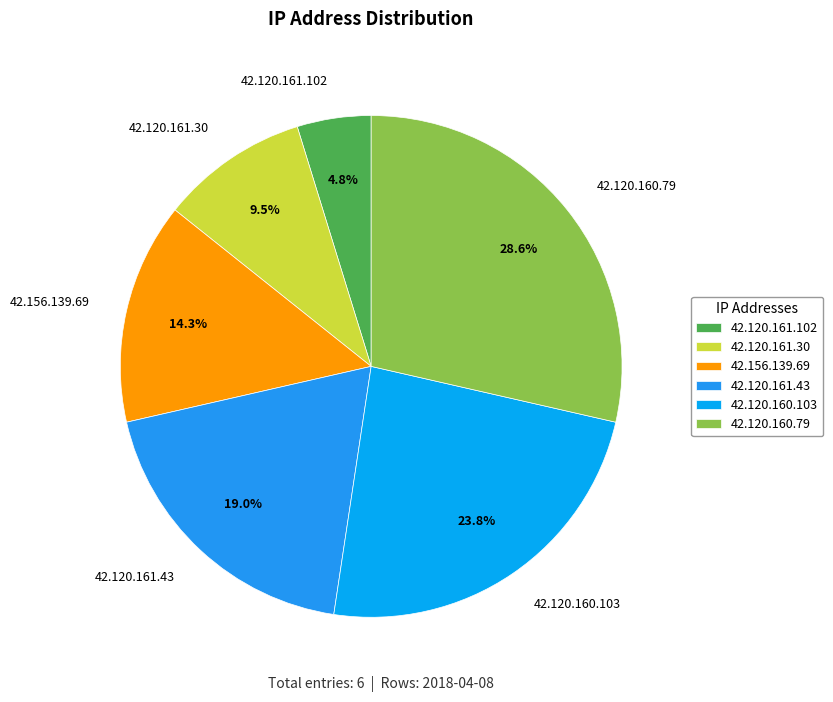

The 42.120.160.79 slice represents 42% of the pie. True or false?

False